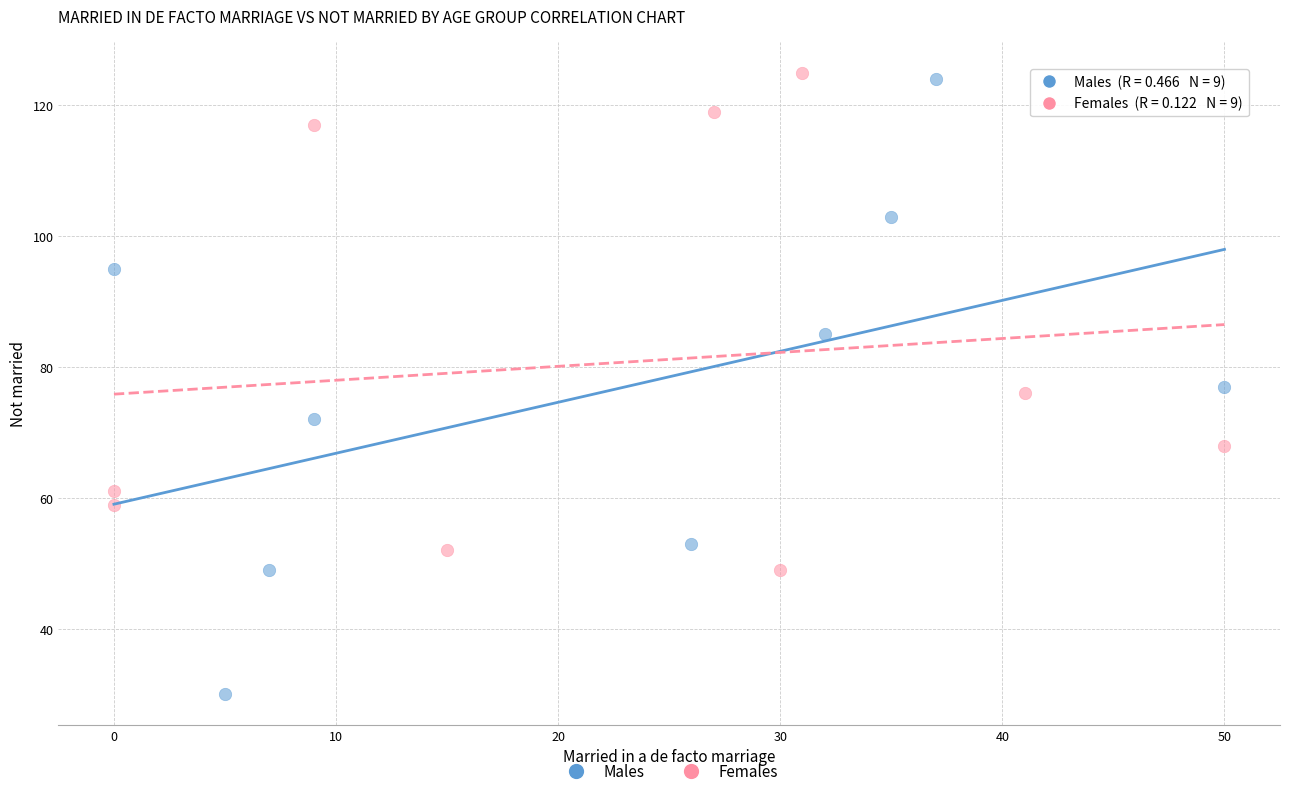

Which series has the largest Y range (max minus min)?

Males